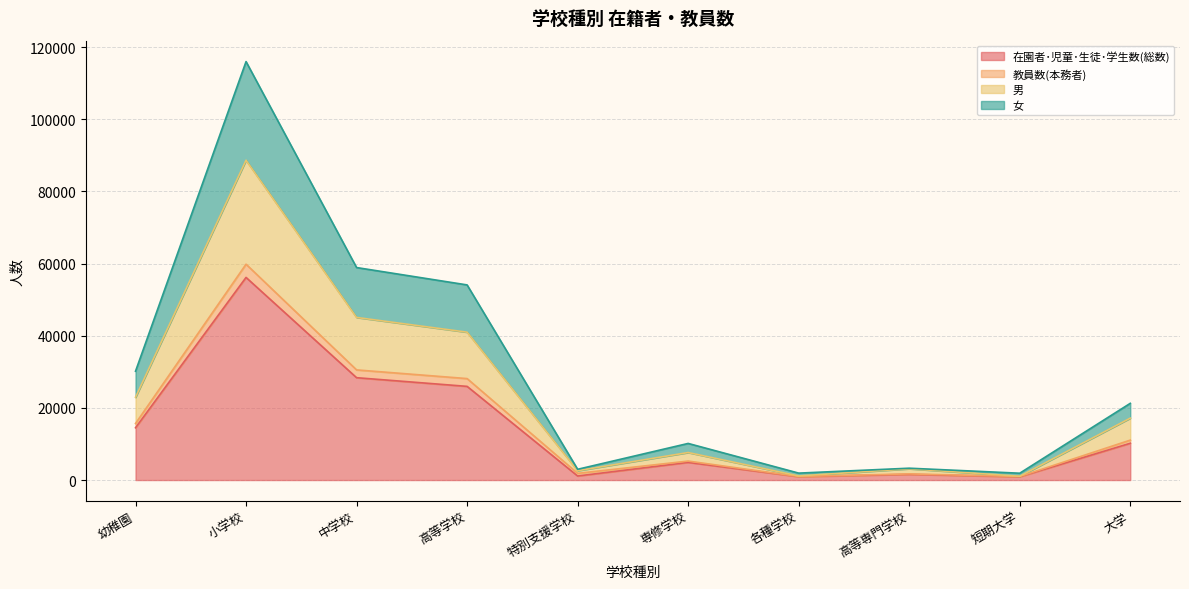

What value does the 在園者･児童･生徒･学生数(総数) series have at 短期大学?

912